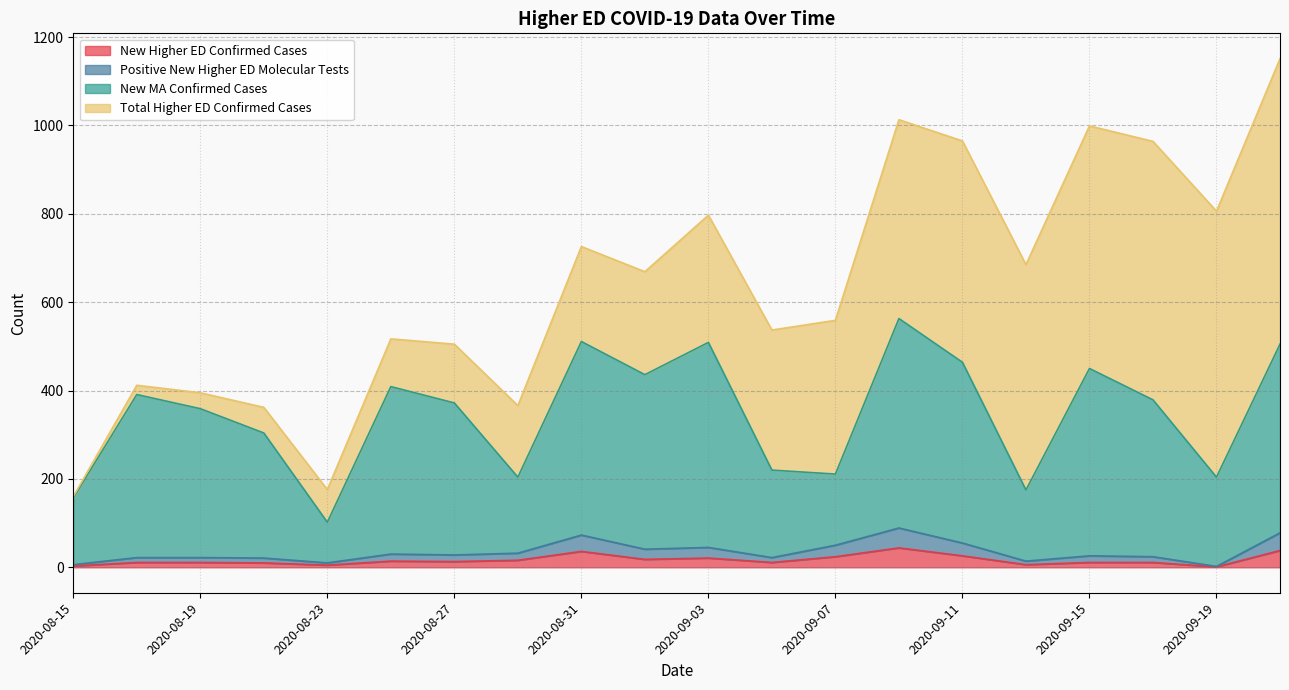

True or false: New Higher ED Confirmed Cases and Positive New Higher ED Molecular Tests intersect in this chart.

False